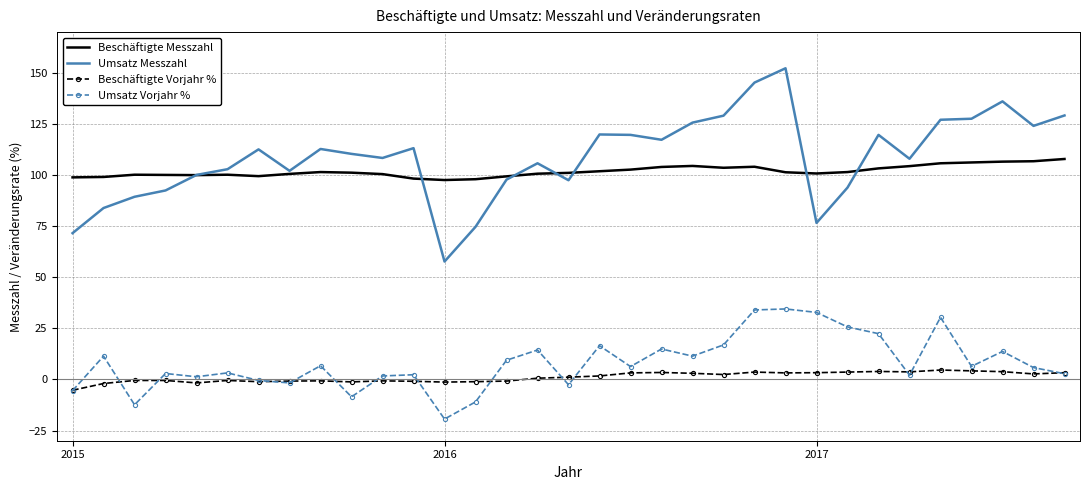

How many values in the Umsatz Vorjahr % series exceed 6?

17